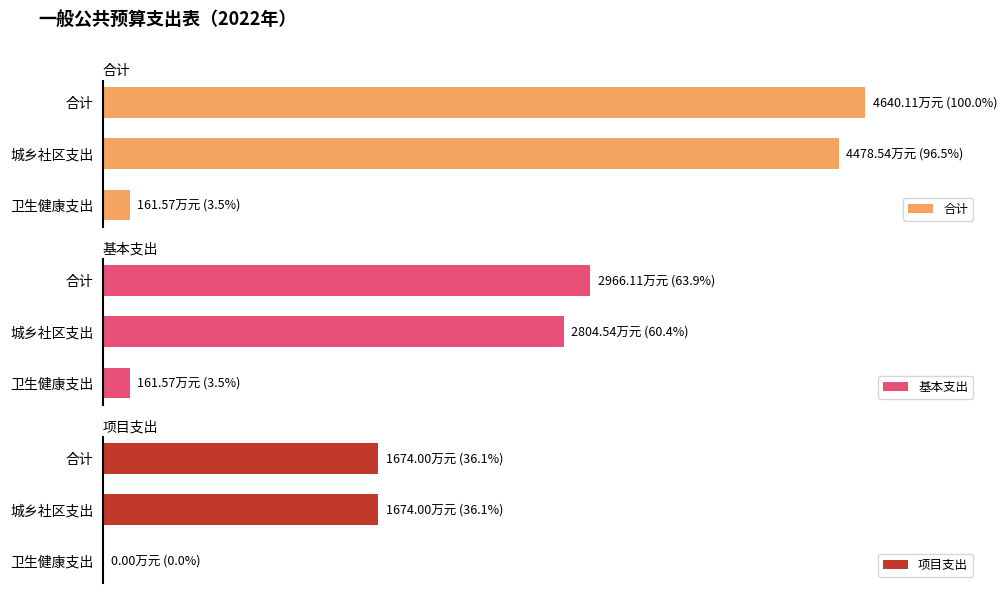

Which series has the widest spread of values?

合计